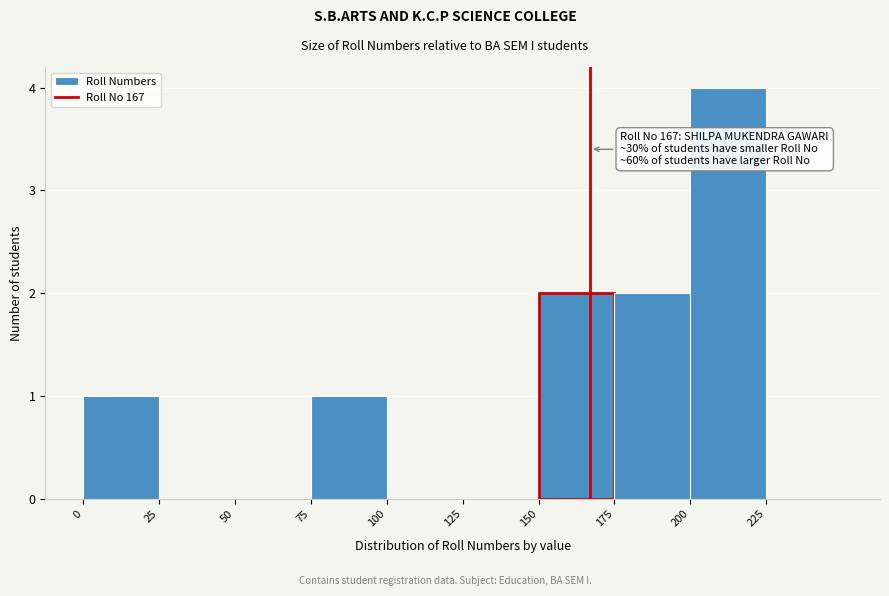

Over which range of the x-axis is the bar tallest?

200 to 225